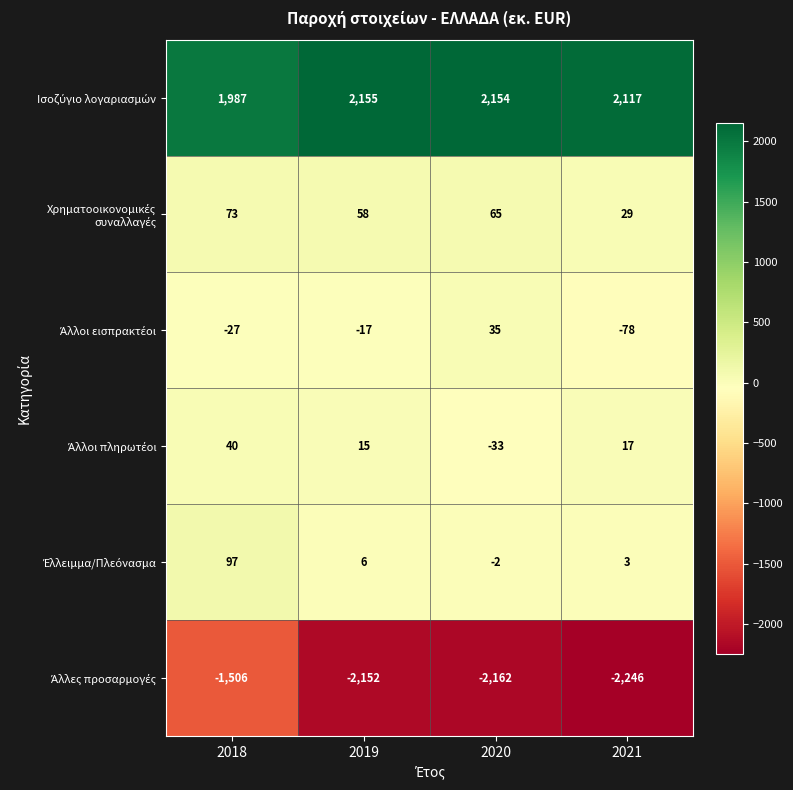

What is the difference between the highest and lowest values at 2021?

4363